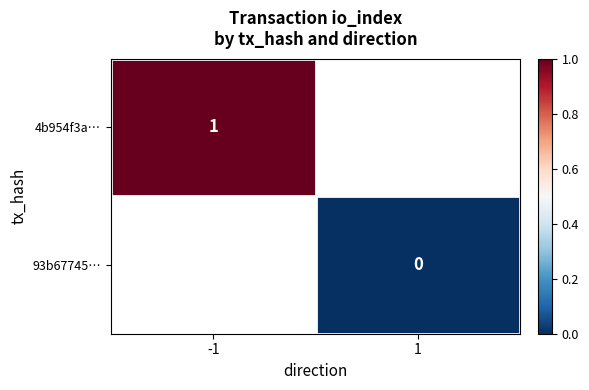

Which has a higher value, 1 or -1?

-1